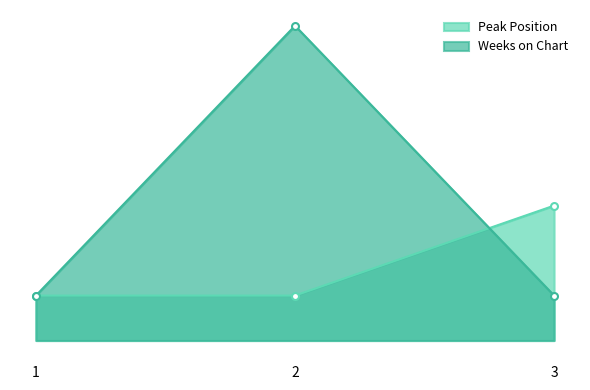

What is the value of the Weeks on Chart point at the 1st from the left?

1